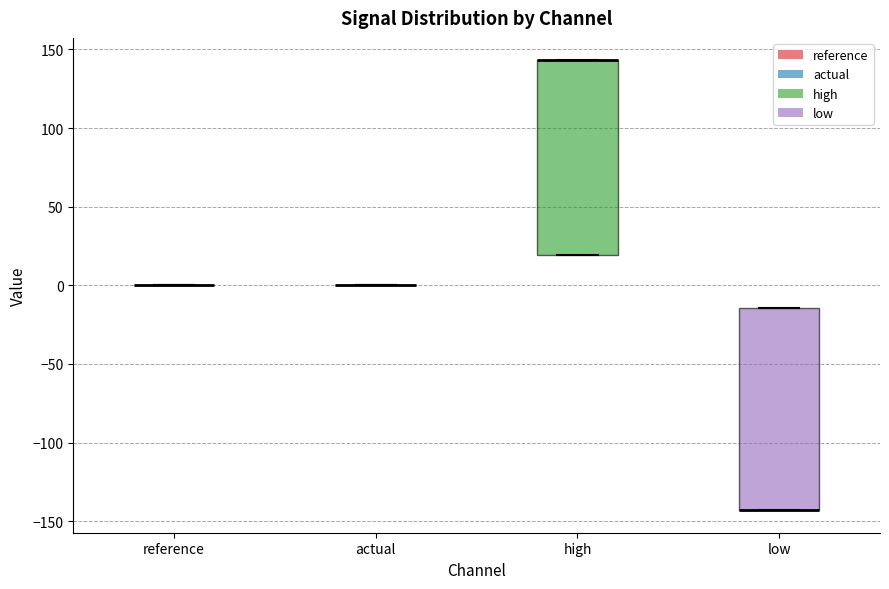

Reading left to right, read every box against the y-axis: the position of its median line, the range the box covers, and the ends of its whiskers. The values are not printed on the chart, so give them approximately, as read against the axis.

reference: box collapsed to a line at 0, whiskers 0 to 0
actual: box collapsed to a line at 0, whiskers 0 to 0
high: median 145 (drawn on the box's upper edge), box 20 to 145, whiskers 20 to 145
low: median -145 (drawn on the box's lower edge), box -145 to -15, whiskers -145 to -15